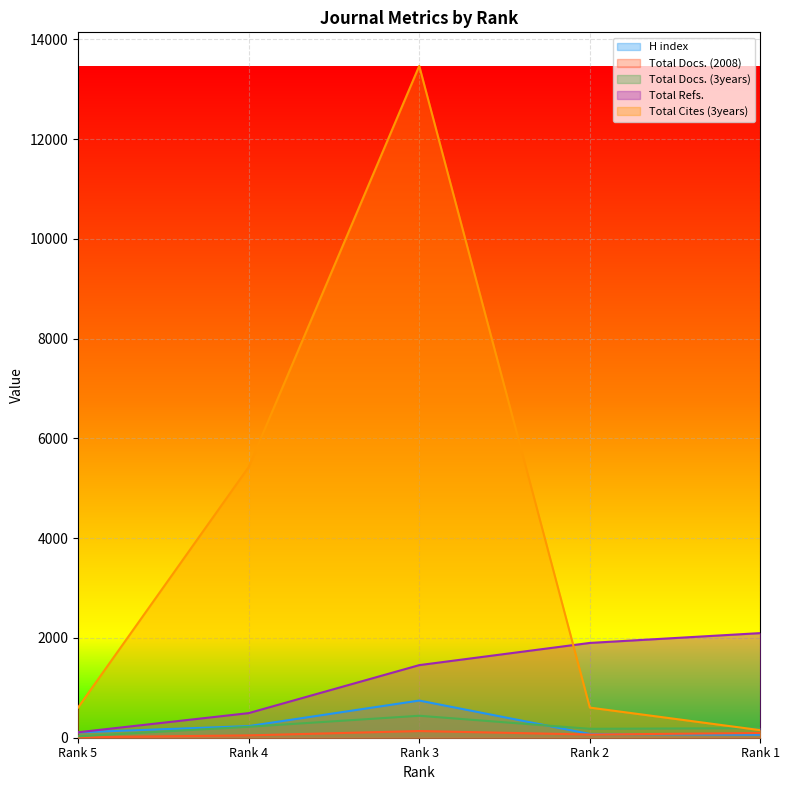

What is the sum of the Total Refs. values at Rank 2 and Rank 3?

3355